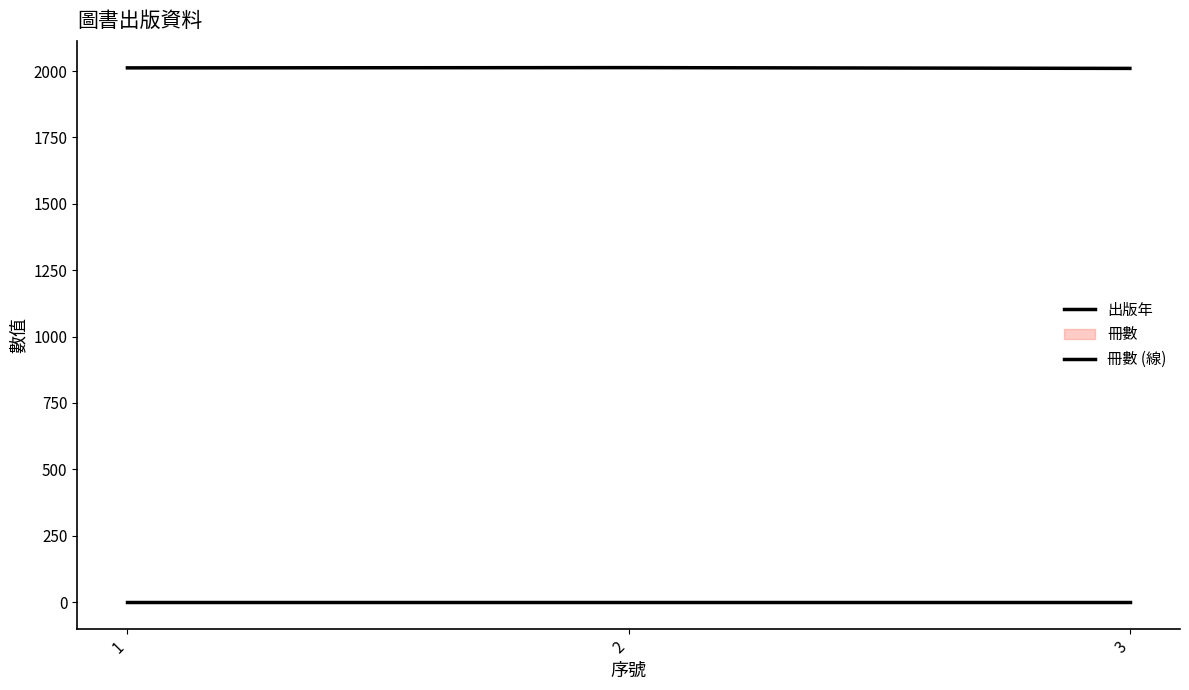

Rank the categories by 出版年 value from lowest to highest.

3, 1, 2